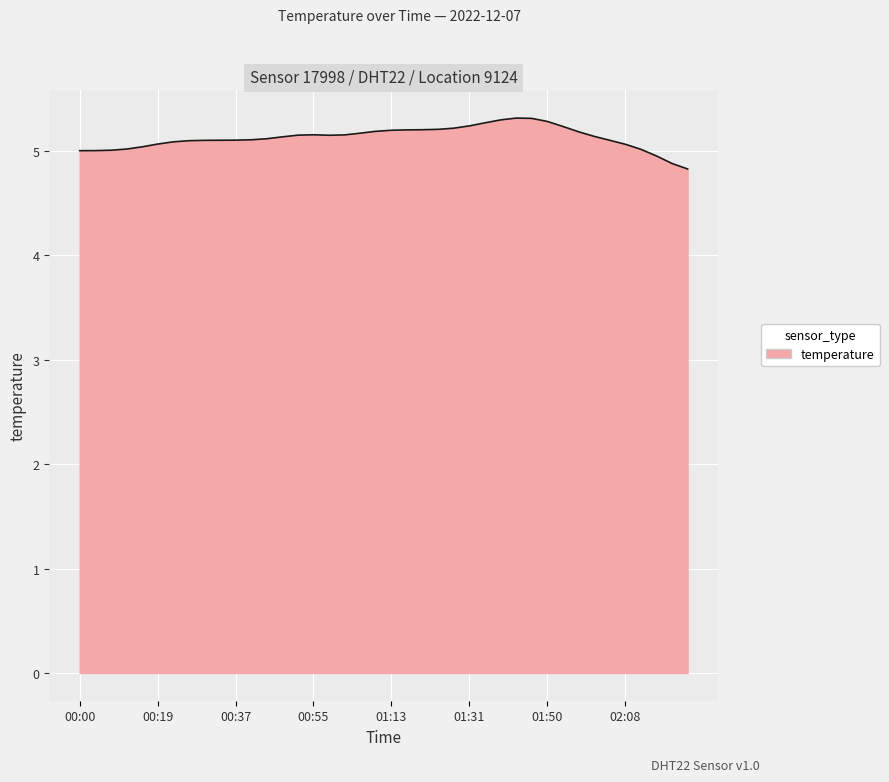

What is the greatest value displayed?

5.3